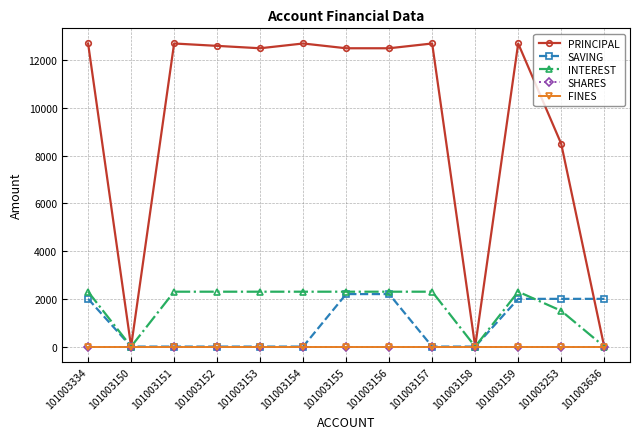

Which series has the largest total across all categories?

PRINCIPAL